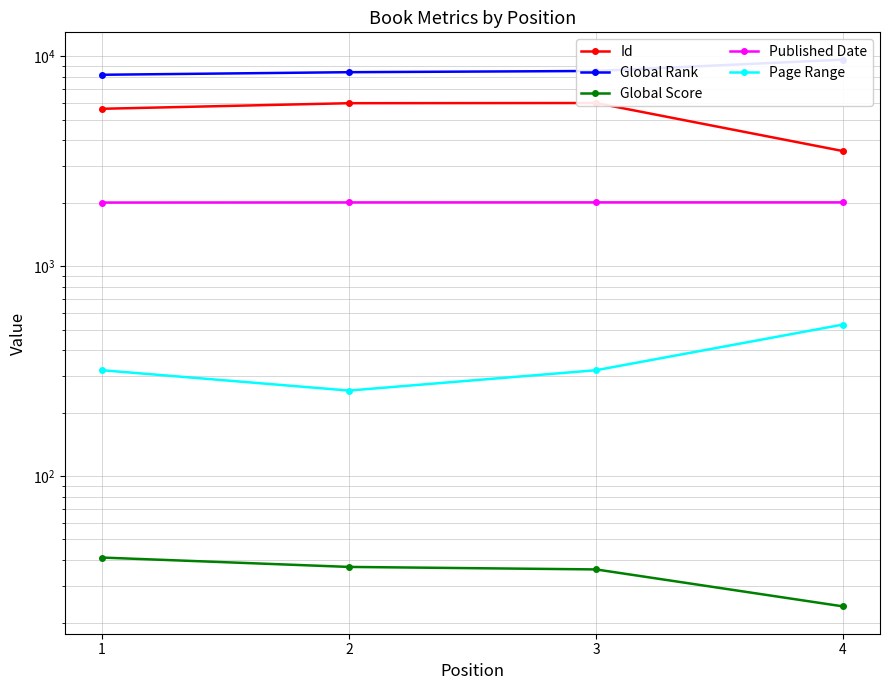

What are all the series names shown in the legend?

Id, Global Rank, Global Score, Published Date, Page Range